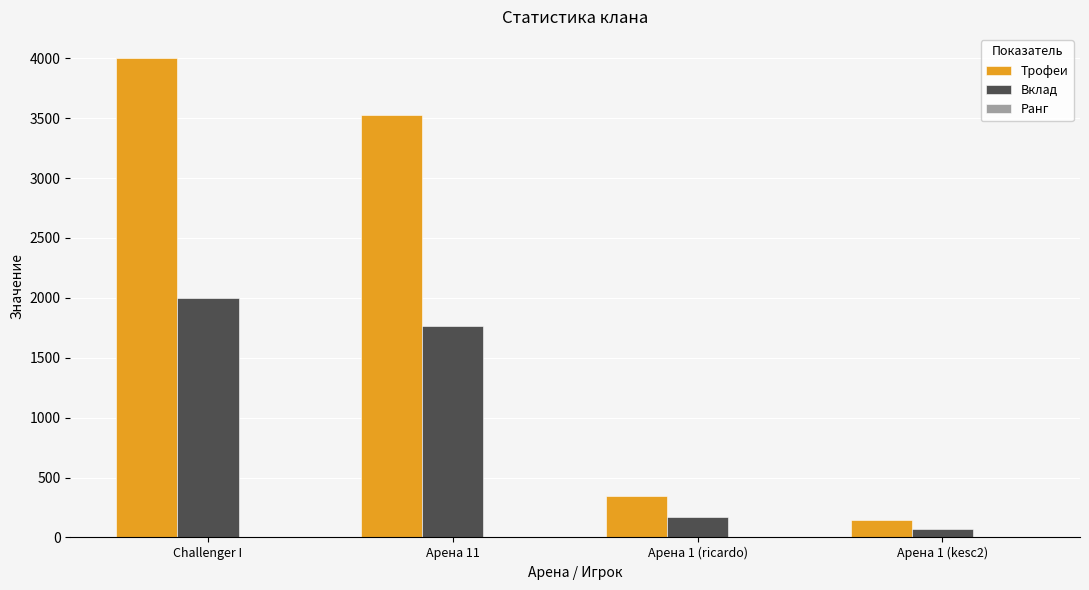

At which category is the sum across all series the highest?

Challenger I